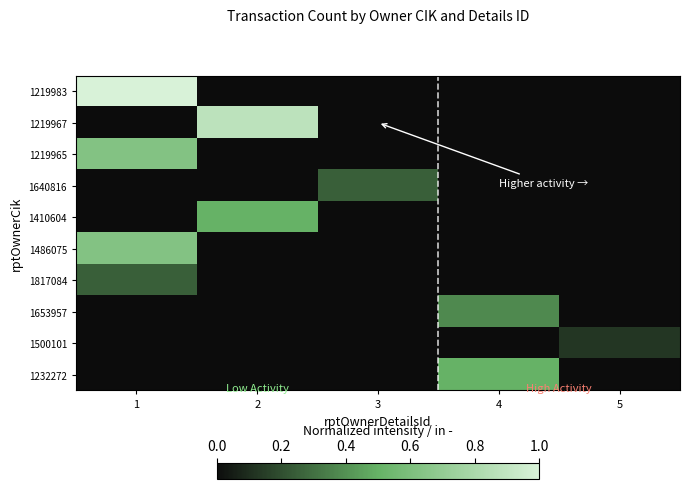

At which category is the sum across all series the highest?

1